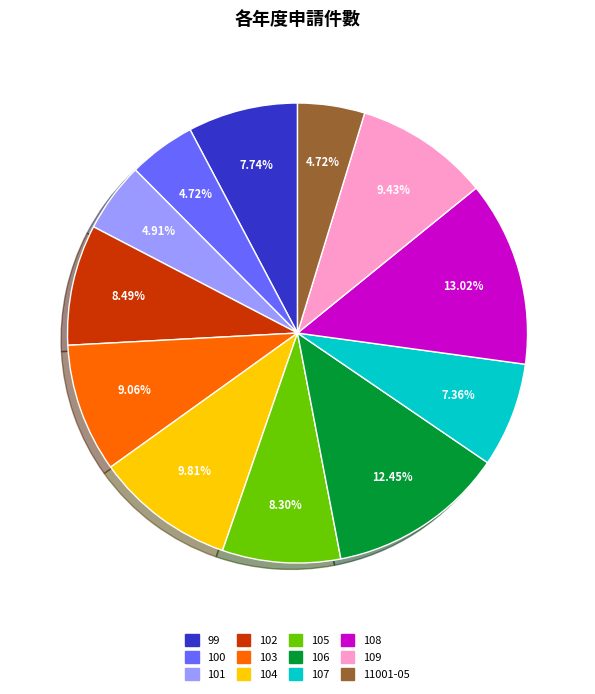

Approximately how many times larger is the value at 11001-05 compared to 99?

0.6